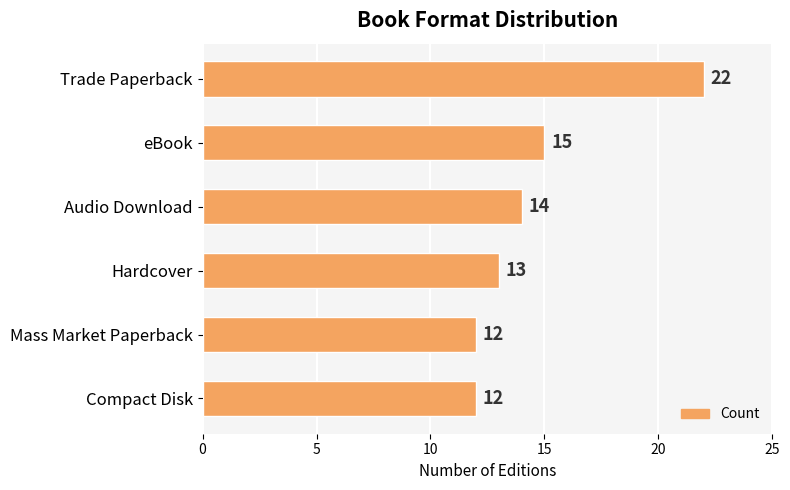

The value at Trade Paperback is 13. True or false?

False